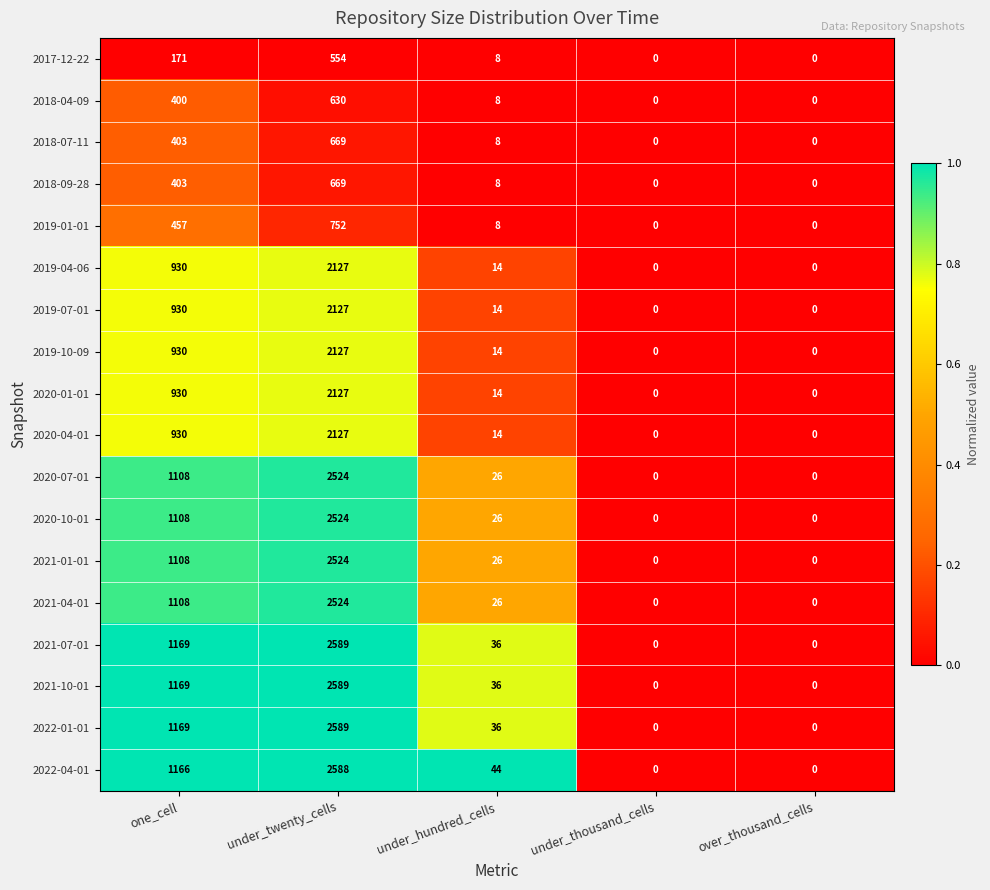

Where is 2021-01-01 nearest to the value 1262?

one_cell